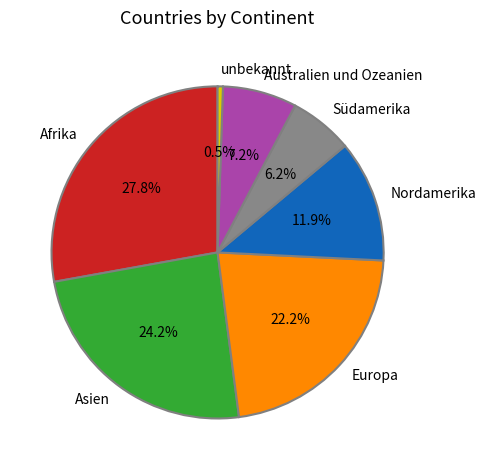

To the nearest percent, what percentage of the pie is Europa?

22%